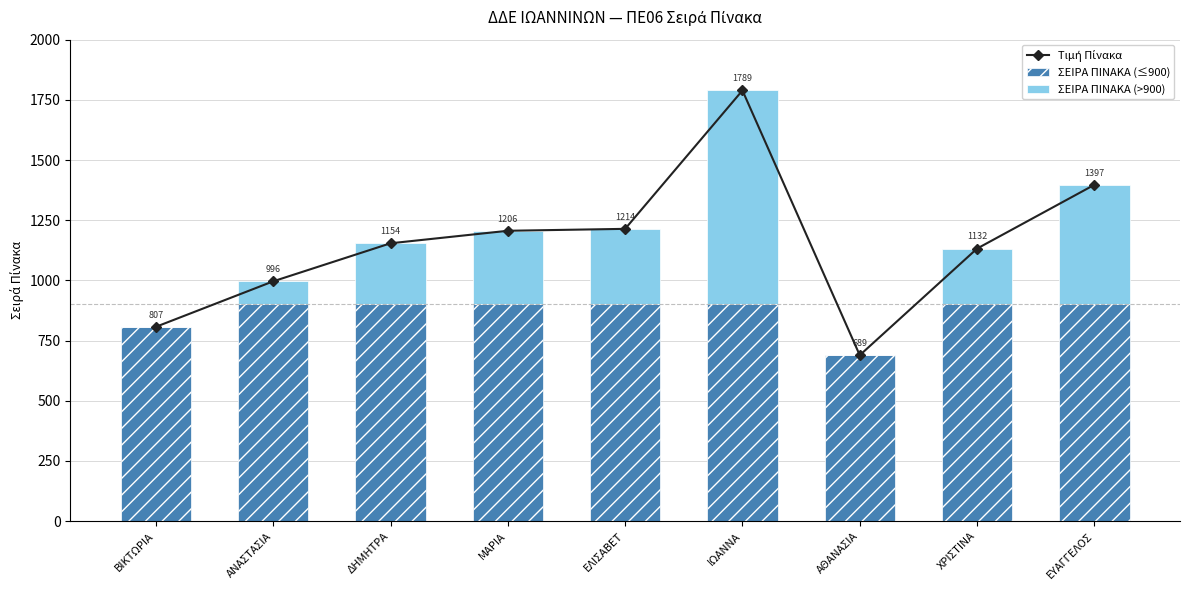

What is the lowest value of the ΣΕΙΡΑ ΠΙΝΑΚΑ (≤900) series?

689